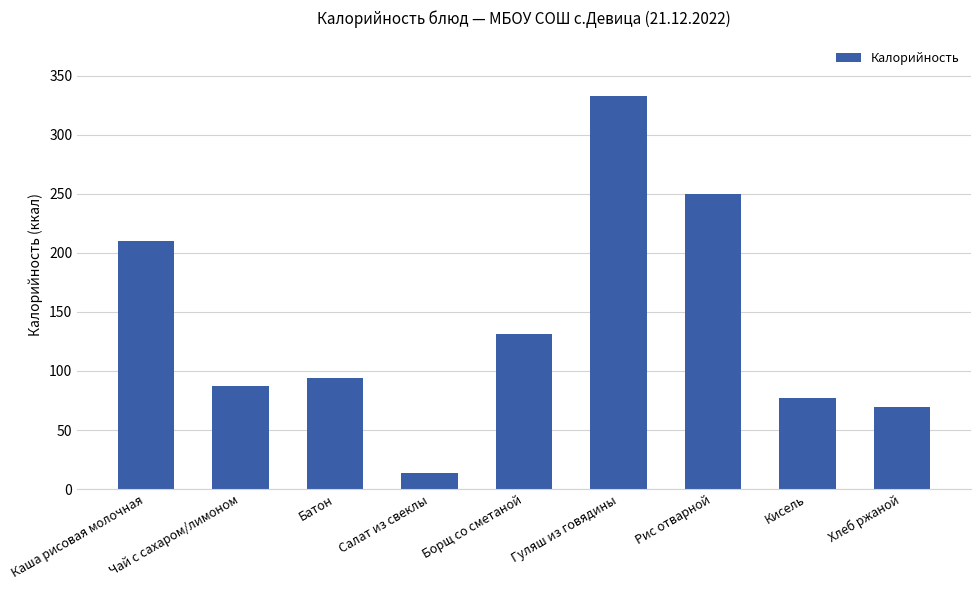

The value at Кисель is 23.6. True or false?

False